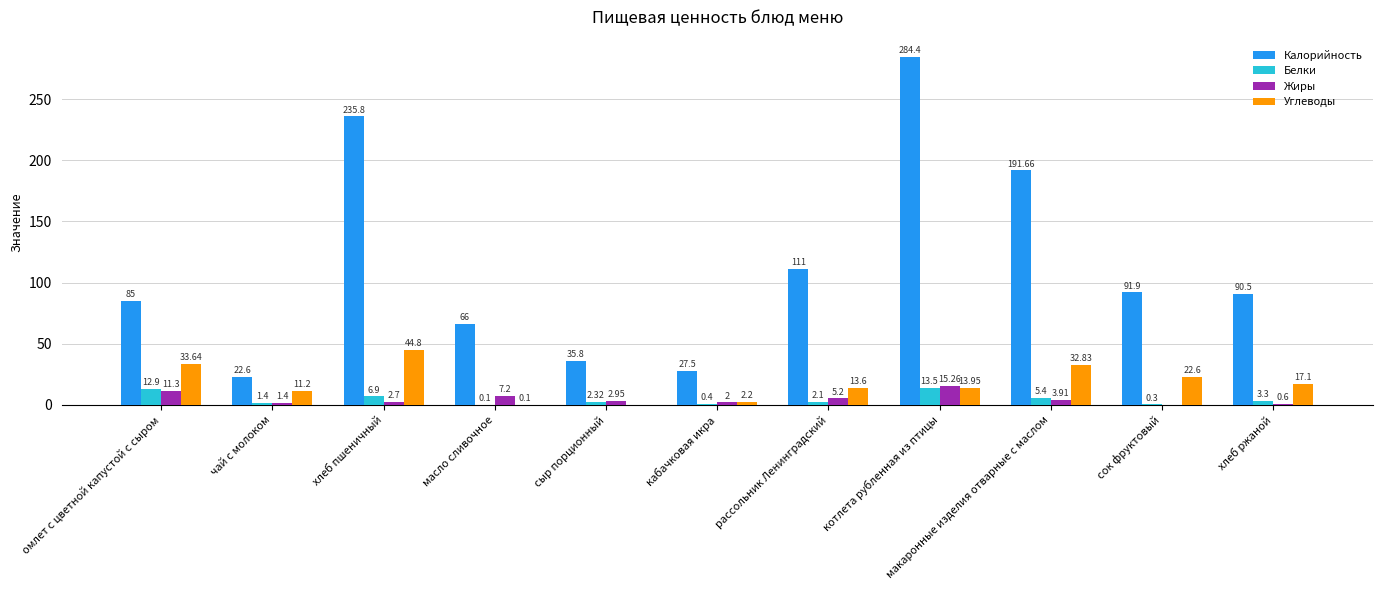

Which label corresponds to the largest value in the chart?

котлета рубленная из птицы